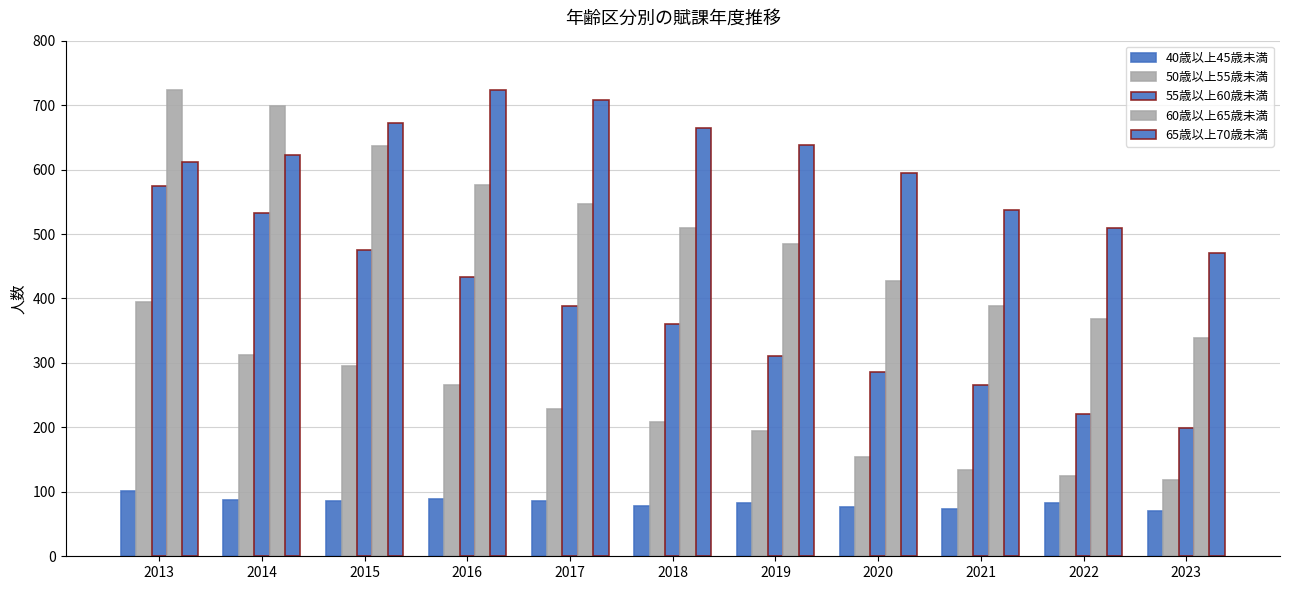

At how many categories does at least one series exceed 148?

11